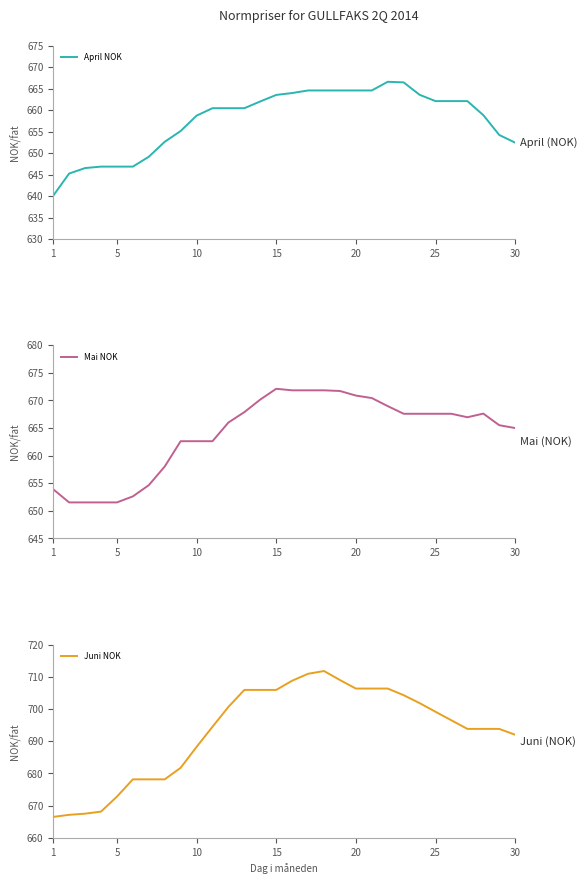

The value of April NOK at 30 is 924.6. True or false?

False